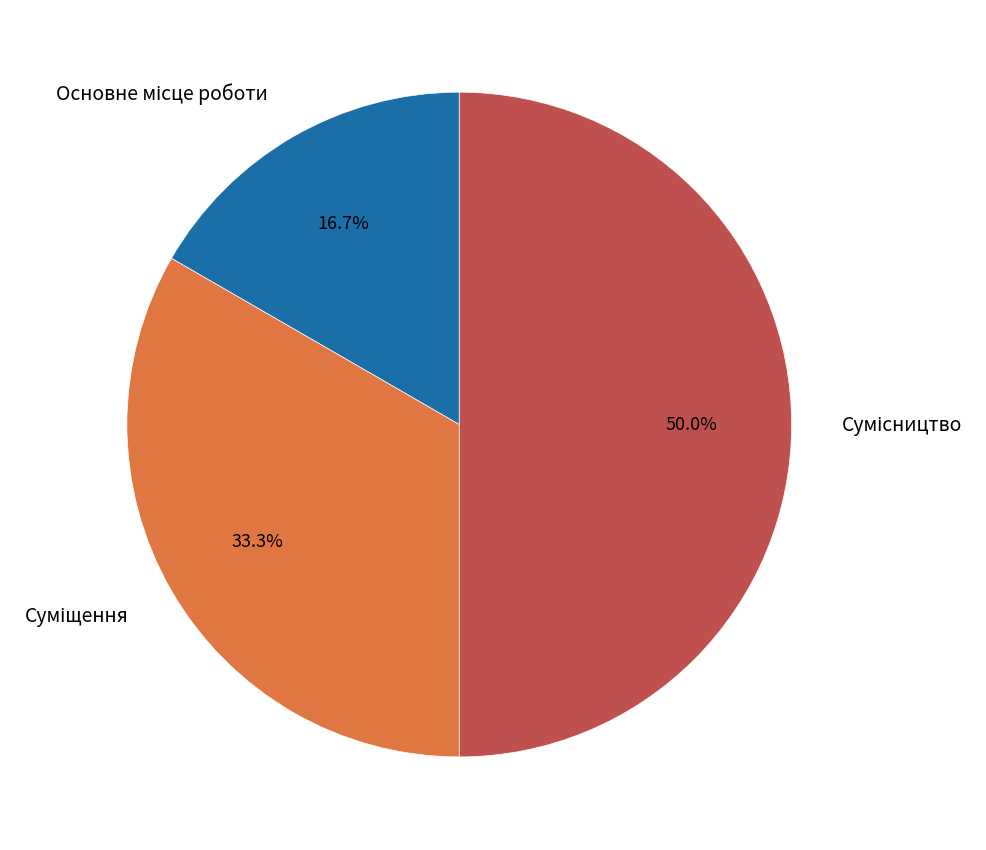

What is the change in value from Суміщення to Сумісництво?

+1